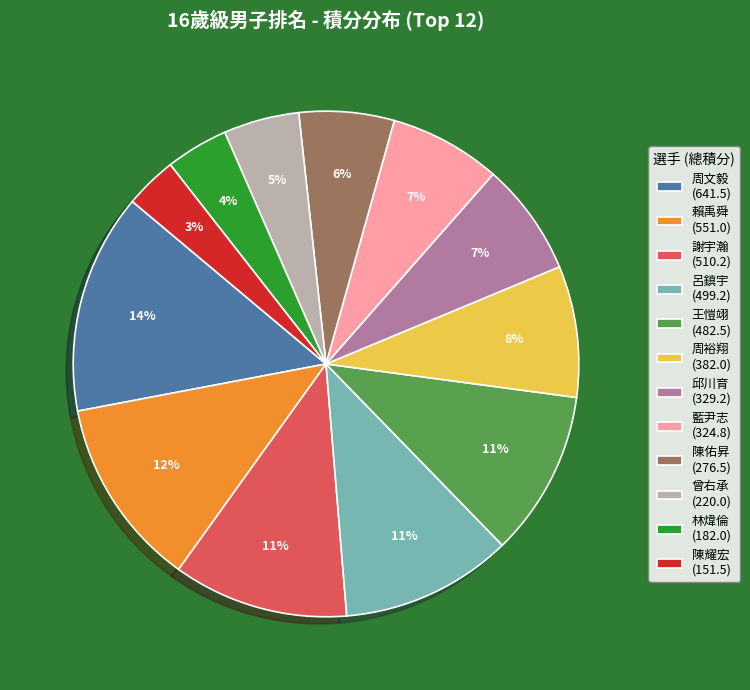

Combined, do 曾右承 and 周裕翔 account for over 50%?

No